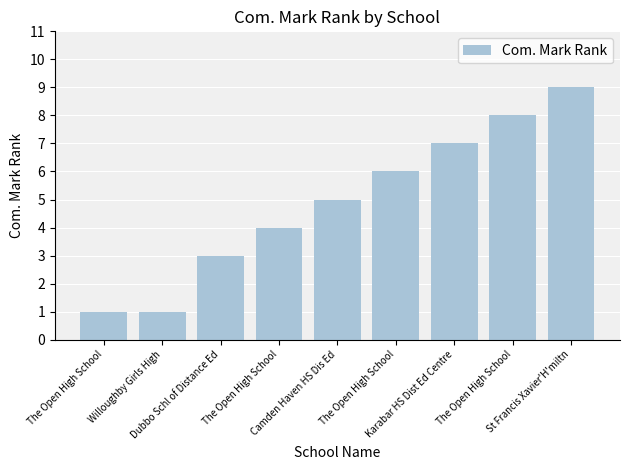

Approximately how many times larger is the value at The Open High School compared to The Open High School?

0.2